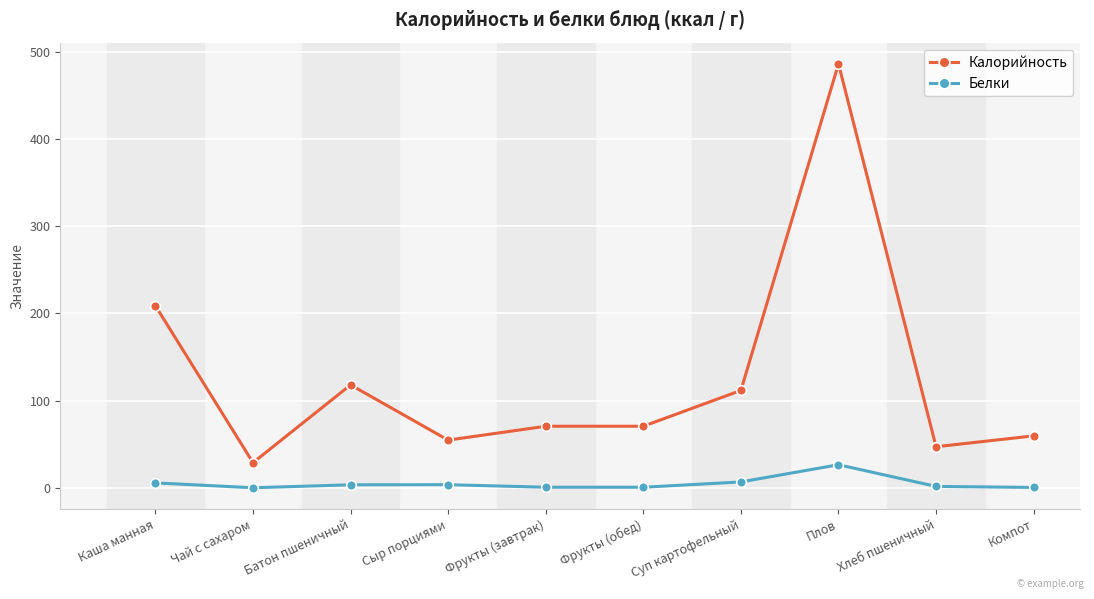

True or false: Белки and Калорийность cross at least once.

False